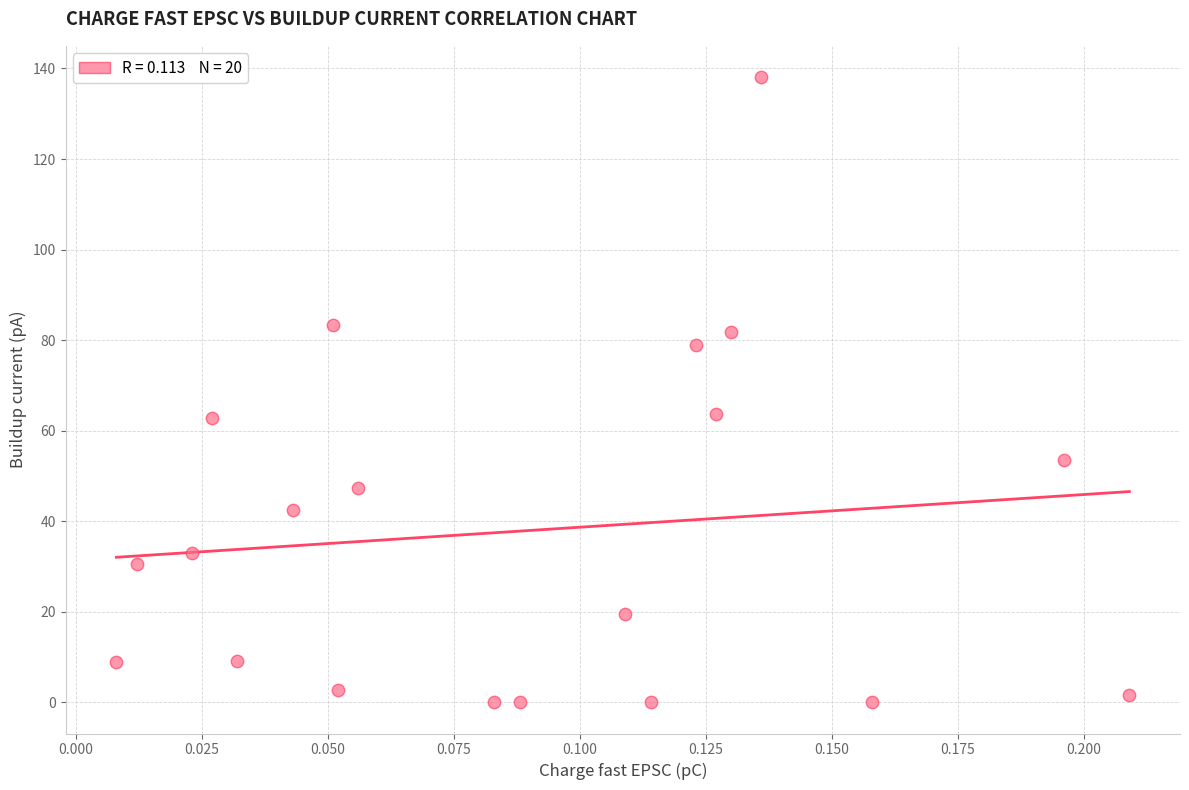

What is the range of Y values (max minus min)?

138.1